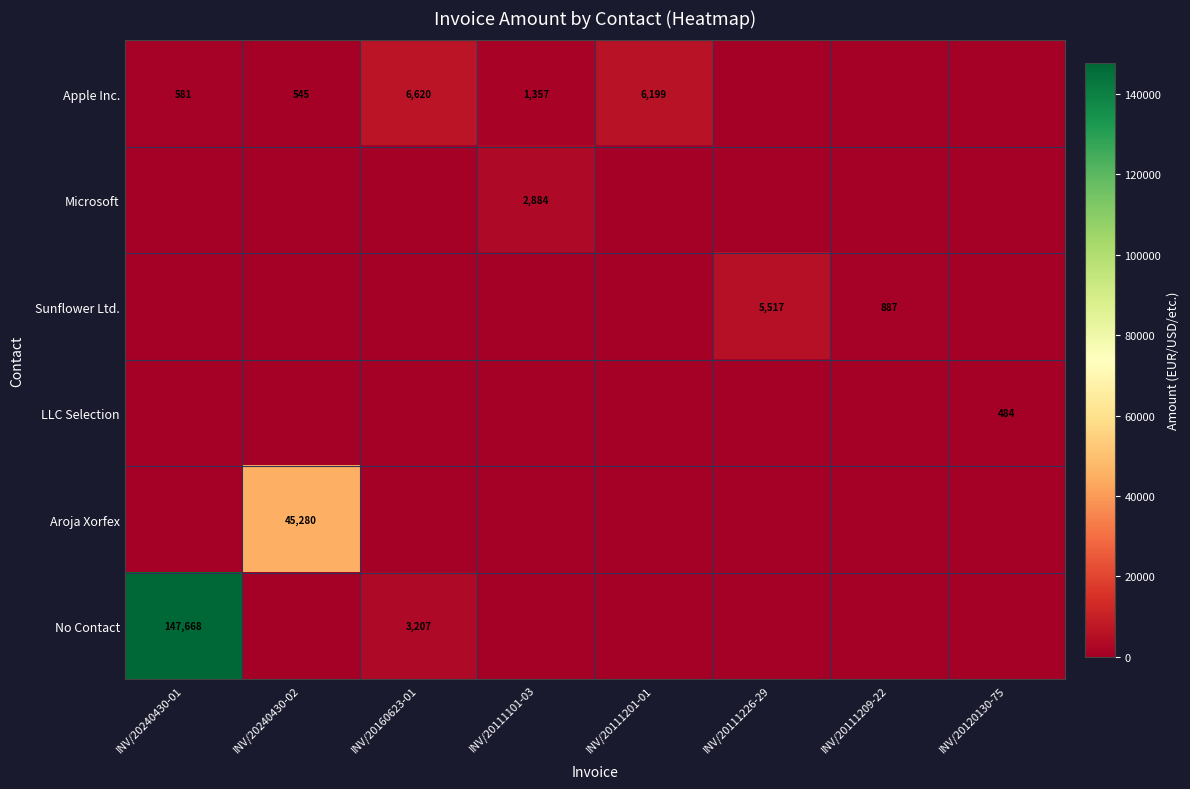

The Microsoft series shows 1368 at INV/20111101-03. True or false?

False